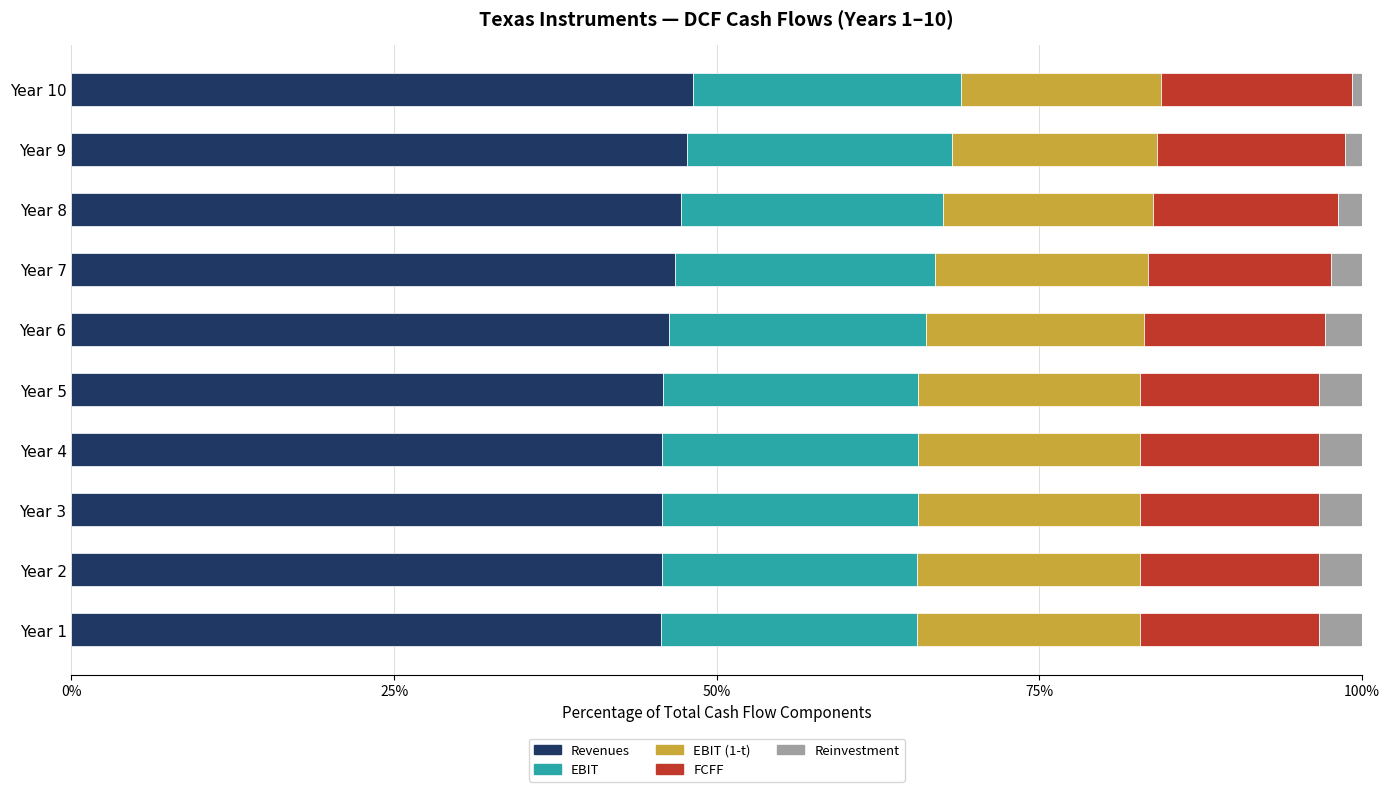

What is the total value across all series at Year 2?

100.0